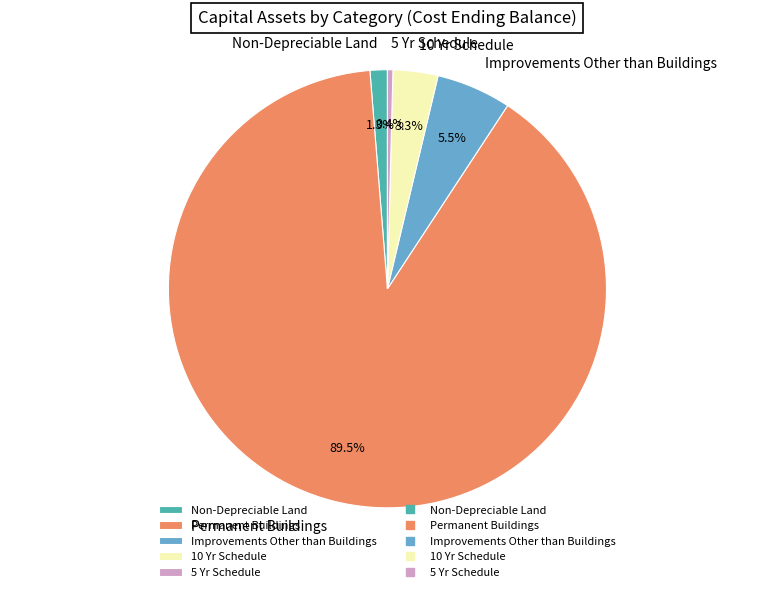

How many segments does this pie chart have?

5